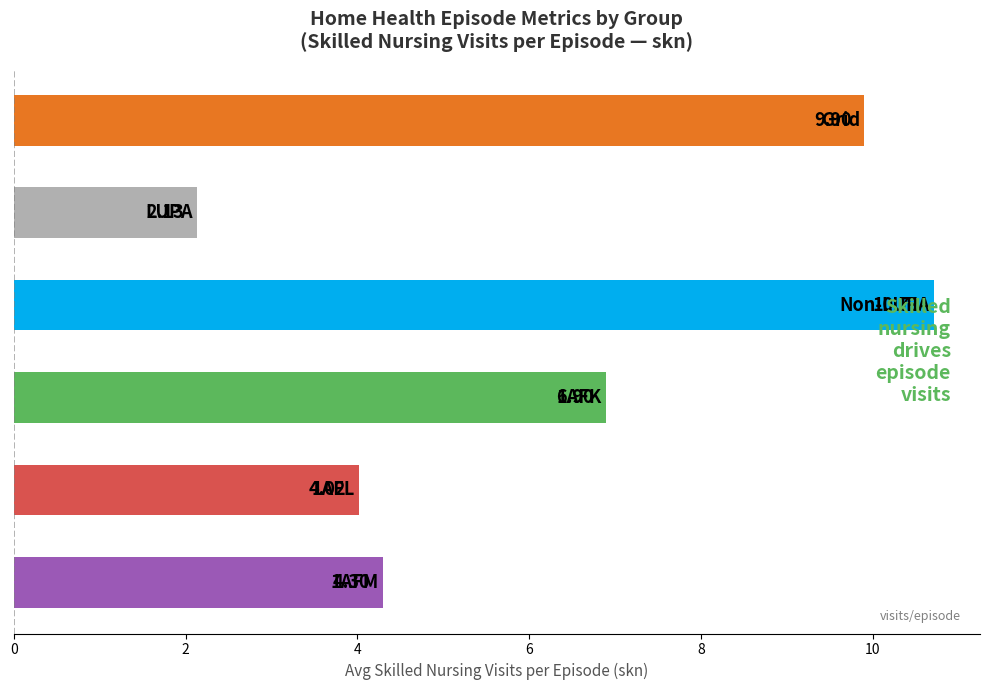

What is the difference between the maximum and minimum values?

8.6